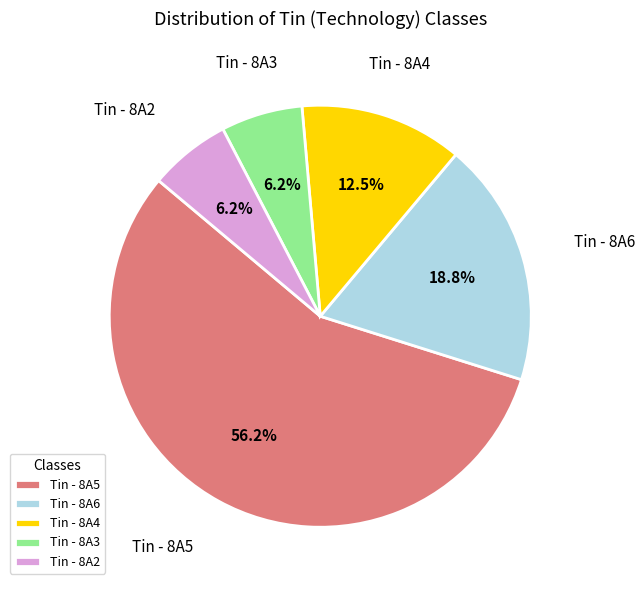

Do Tin - 8A2 and Tin - 8A6 together represent more than half of the pie?

No